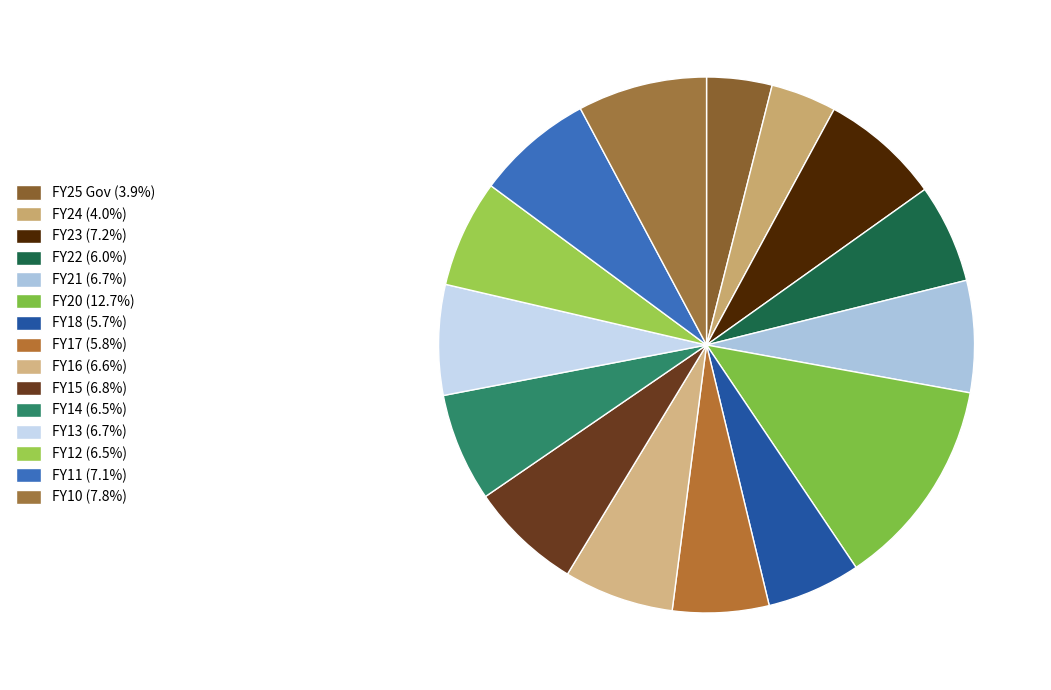

Rank the categories by value from highest to lowest.

FY20, FY10, FY23, FY11, FY15, FY21, FY13, FY16, FY14, FY12, FY22, FY17, FY18, FY24, FY25 Gov